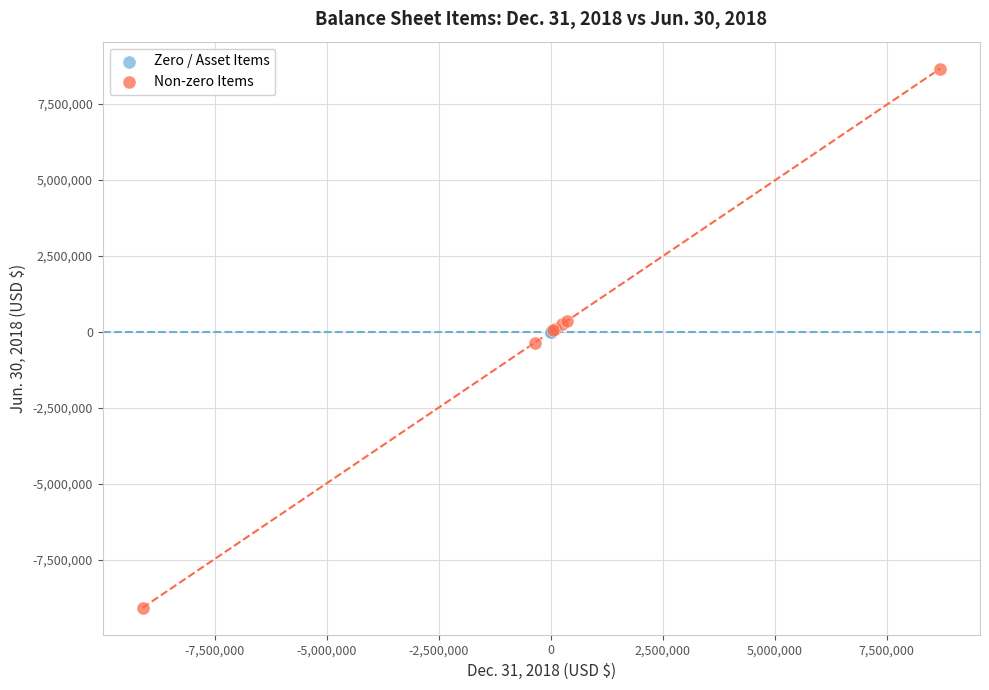

Which series contains the highest Y value?

Non-zero Items